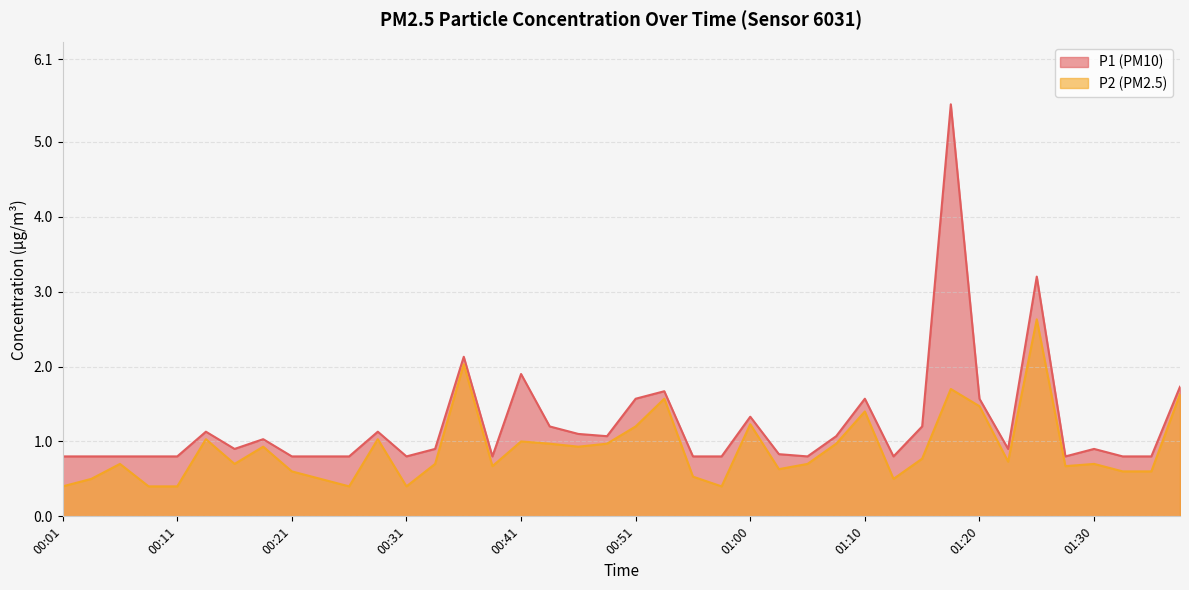

Which series has the largest total across all categories?

P1 (PM10)